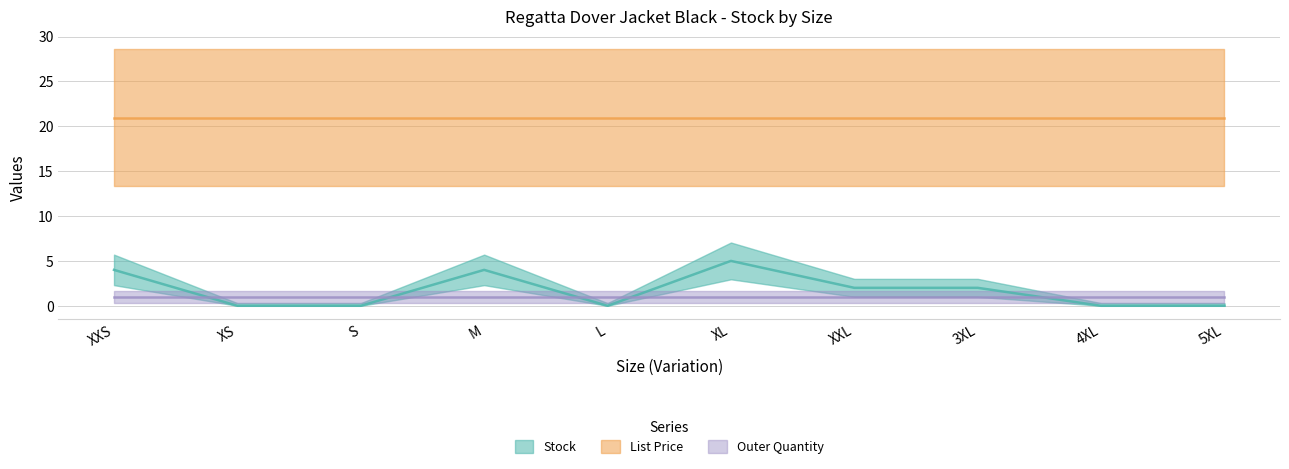

Which series has the largest range (max minus min)?

Stock